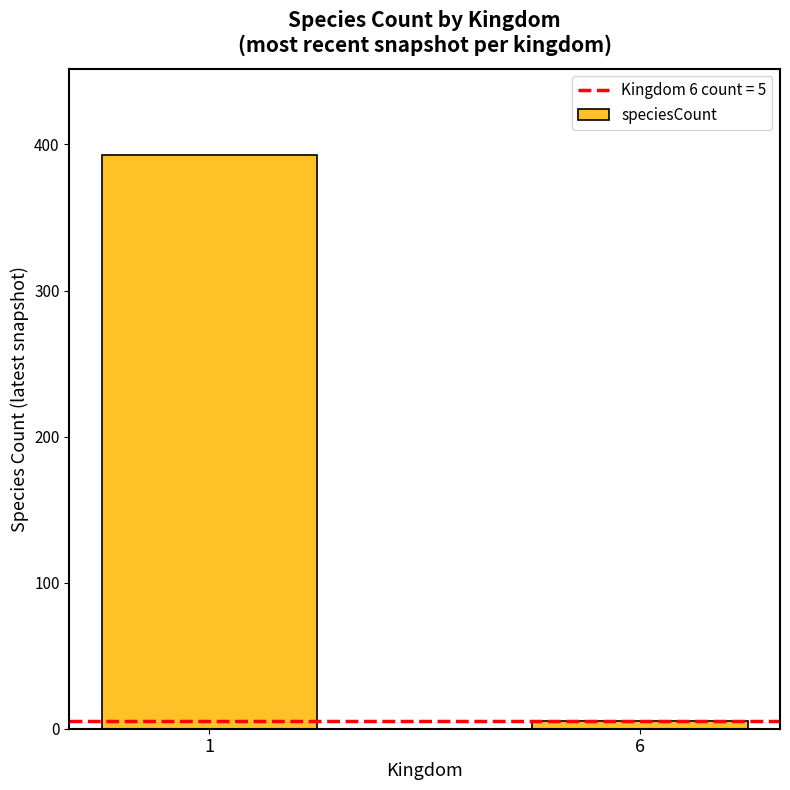

What is the average value?

199